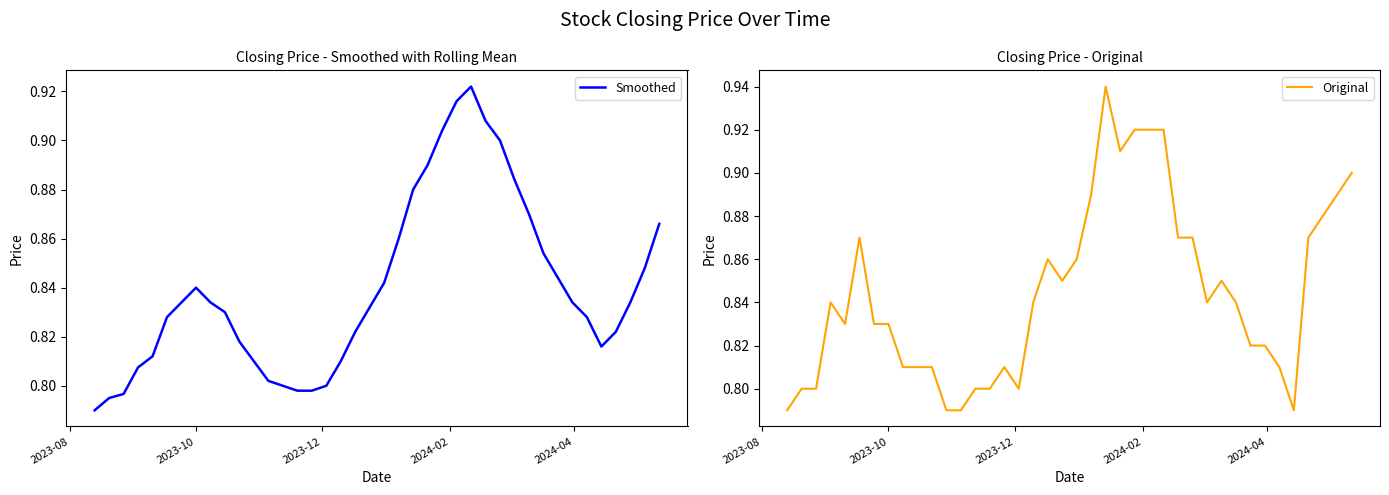

Which label corresponds to the smallest value in the chart?

2023-08